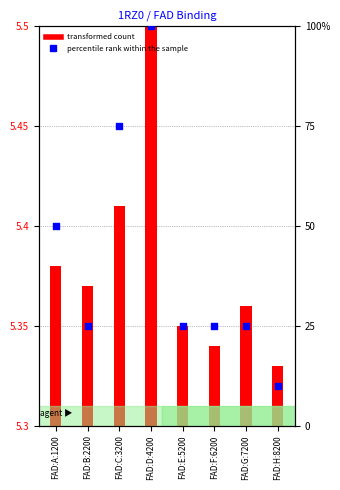

Between FAD:A:1200 and FAD:B:2200, which is larger?

FAD:A:1200